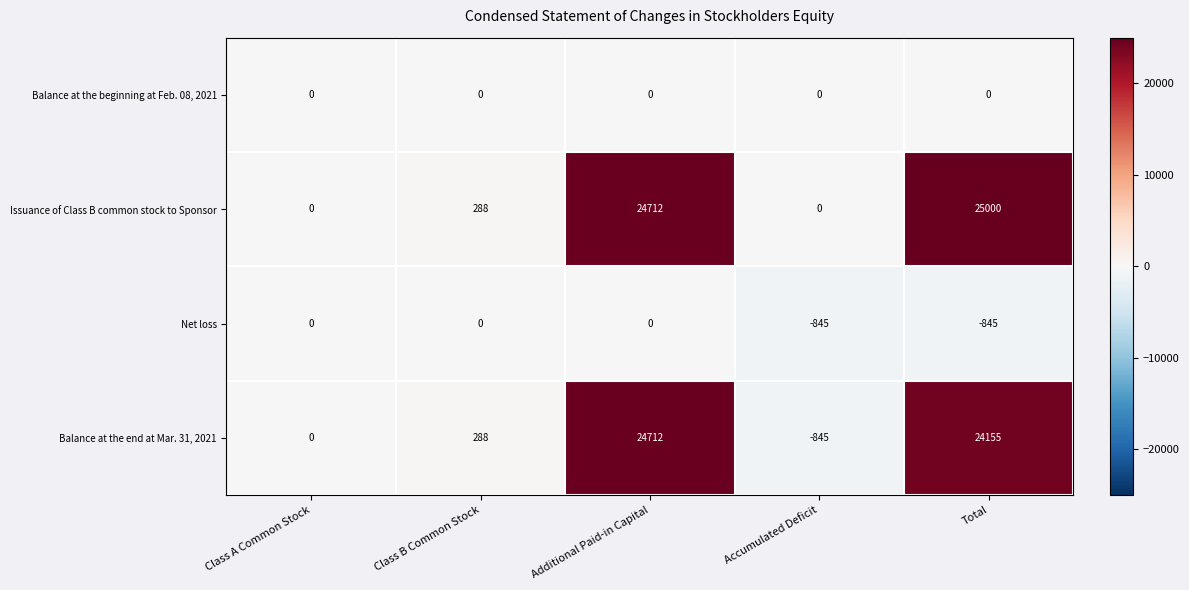

At which category is the sum across all series the highest?

Additional Paid-in Capital